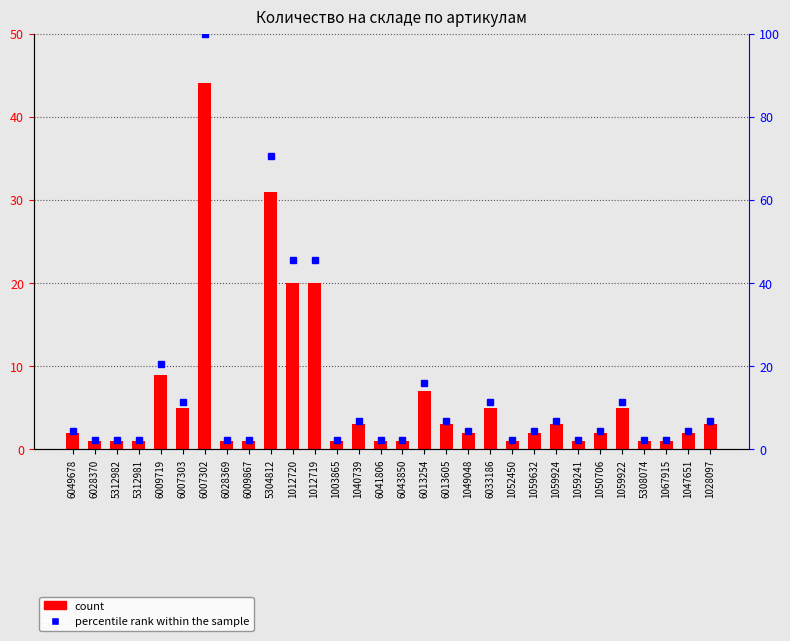

Reading left to right, extract all data points from this chart.

Количество на складе: 6049678=2.0	6028370=1.0	5312982=1.0	5312981=1.0	6009719=9.0	6007303=5.0	6007302=44.0	6028369=1.0	6009867=1.0	5304812=31.0	1012720=20.0	1012719=20.0	1003865=1.0	1040739=3.0	6041806=1.0	6043850=1.0	6013254=7.0	6013605=3.0	1049048=2.0	6033186=5.0	1052450=1.0	1059632=2.0	1059924=3.0	1059241=1.0	1050706=2.0	1059922=5.0	5308074=1.0	1067915=1.0	1047651=2.0	1028097=3.0
percentile rank within the sample: 6049678=4.5	6028370=2.3	5312982=2.3	5312981=2.3	6009719=20.5	6007303=11.4	6007302=100.0	6028369=2.3	6009867=2.3	5304812=70.5	1012720=45.5	1012719=45.5	1003865=2.3	1040739=6.8	6041806=2.3	6043850=2.3	6013254=15.9	6013605=6.8	1049048=4.5	6033186=11.4	1052450=2.3	1059632=4.5	1059924=6.8	1059241=2.3	1050706=4.5	1059922=11.4	5308074=2.3	1067915=2.3	1047651=4.5	1028097=6.8